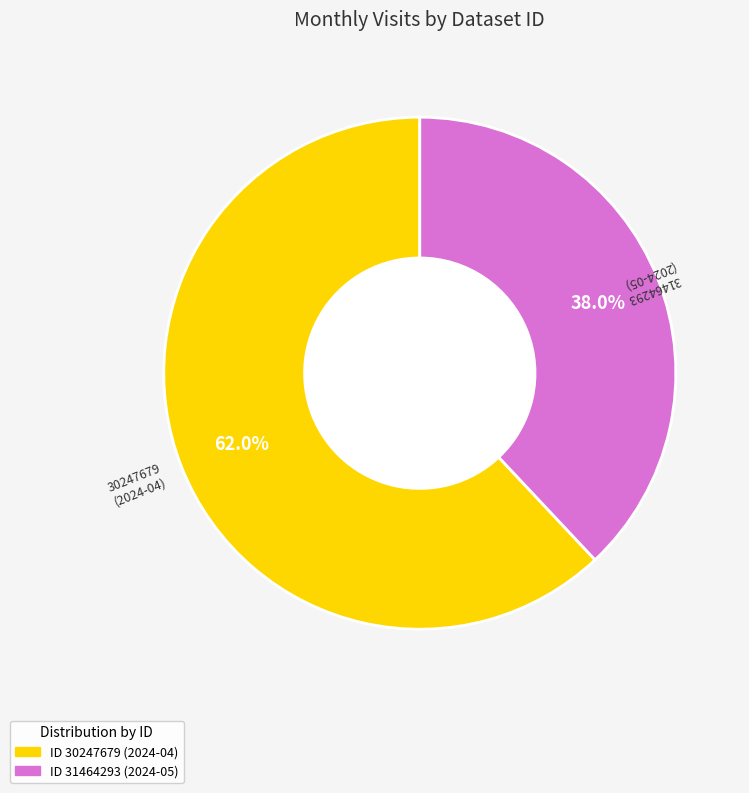

How many segments does this pie chart have?

2